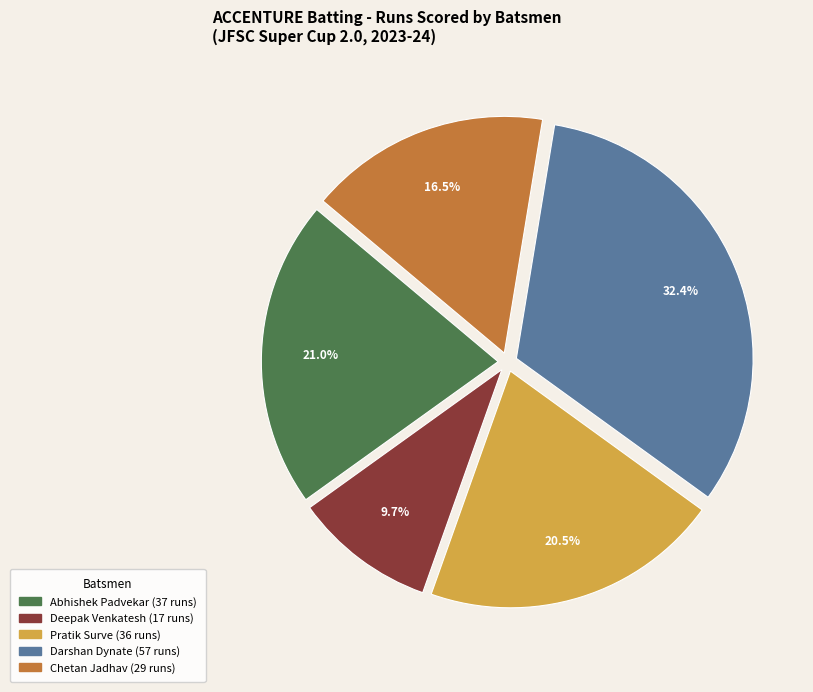

Is it true that Abhishek Padvekar is 21% of the pie?

True